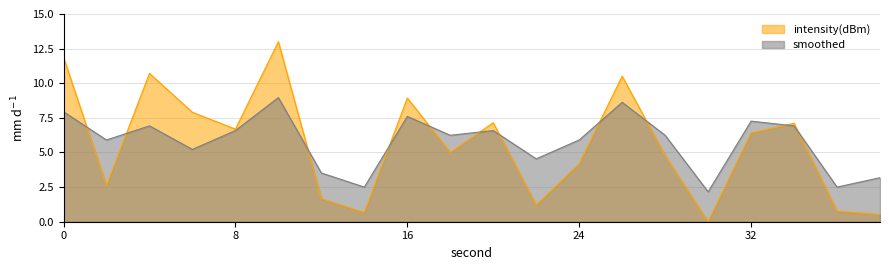

What is the total value across all series at 28?

11.0